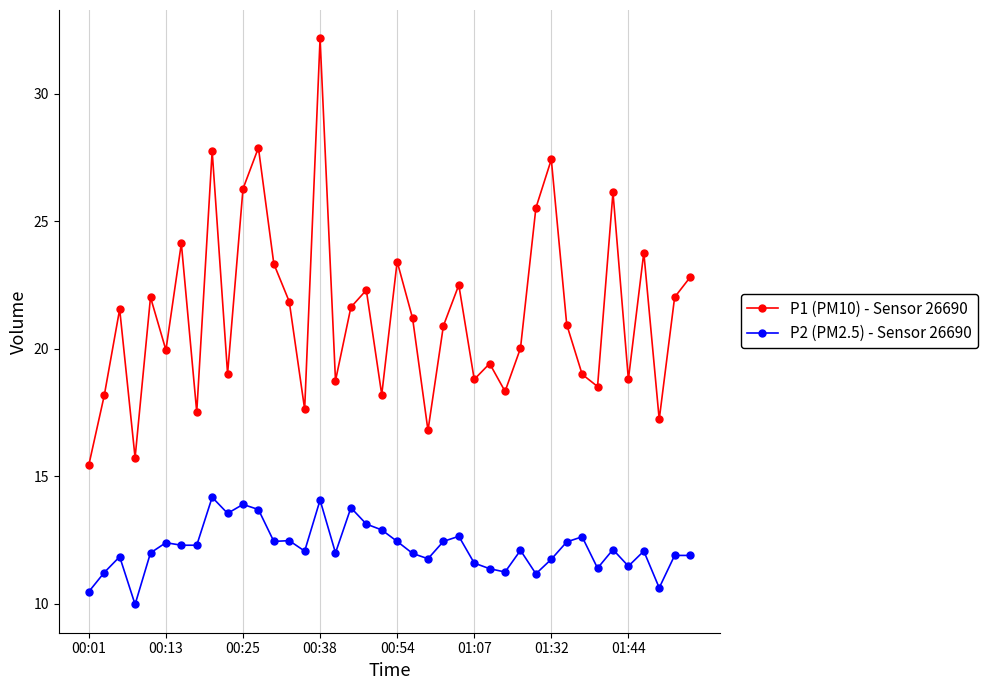

Which series has the largest total across all categories?

P1 (PM10) - Sensor 26690